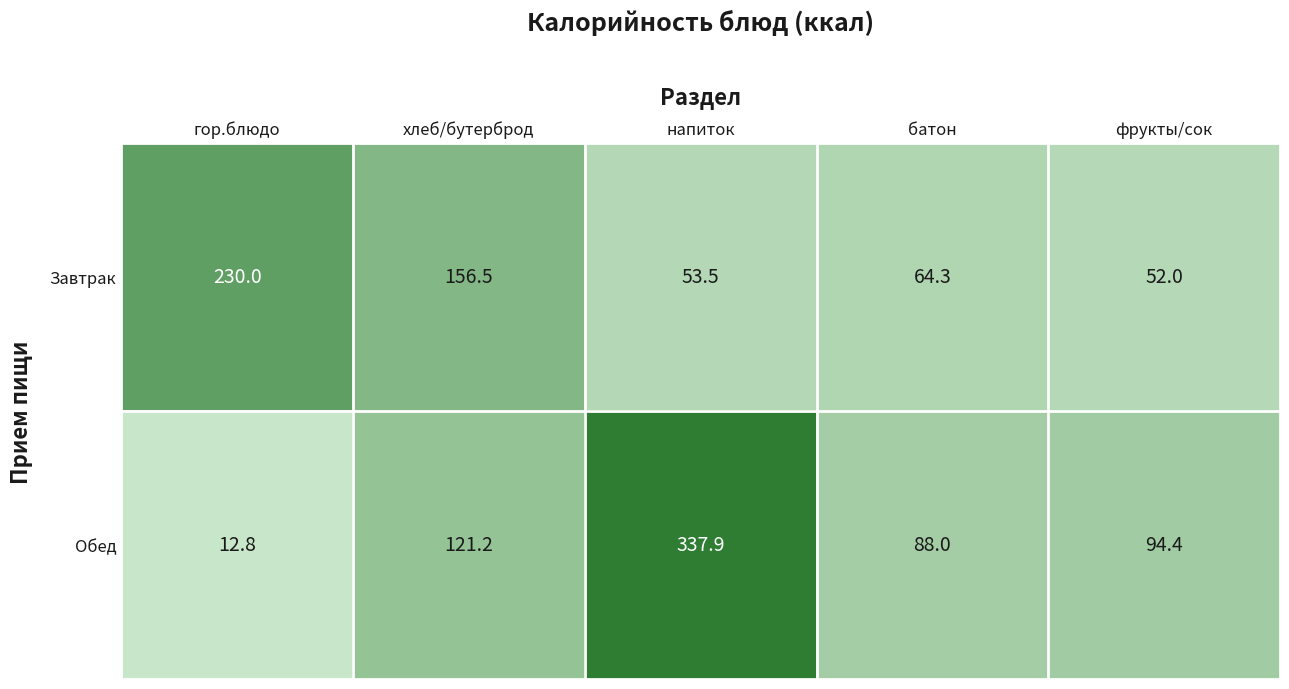

At which category does the chart reach its peak across all series?

напиток